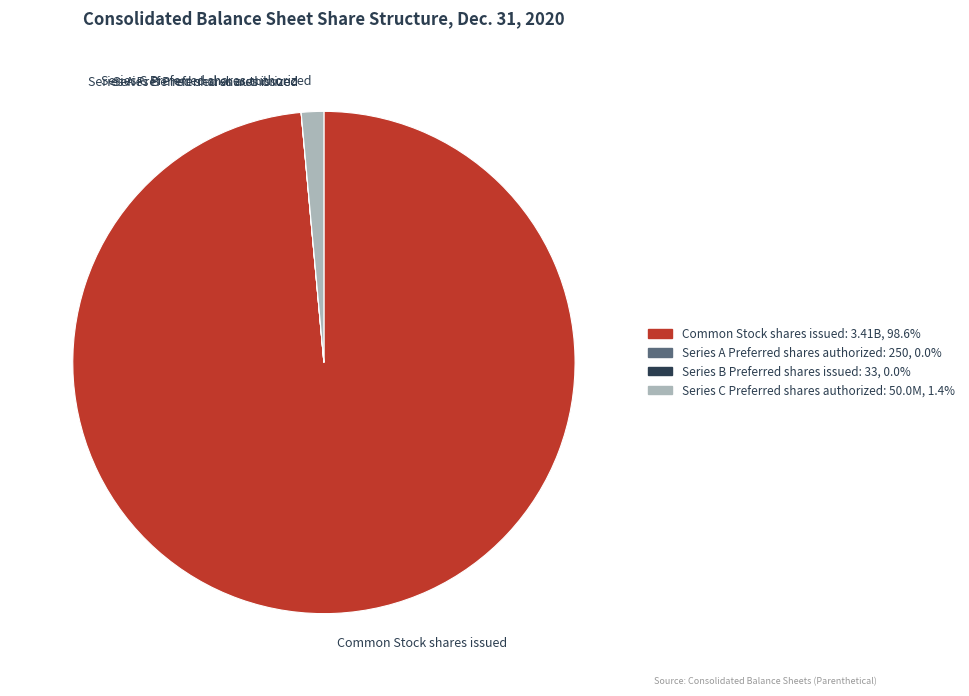

Which category has the biggest portion of the pie?

Common Stock shares issued